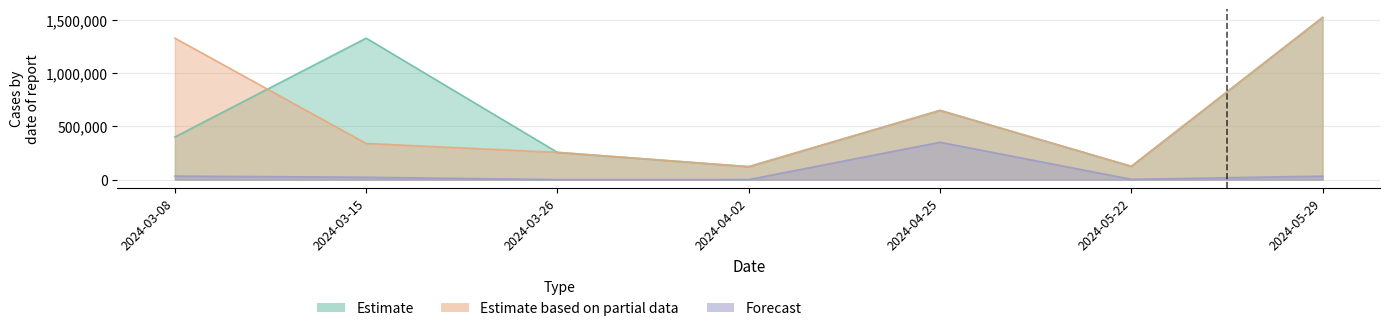

How many interior local peaks does the transactionValue series have?

2